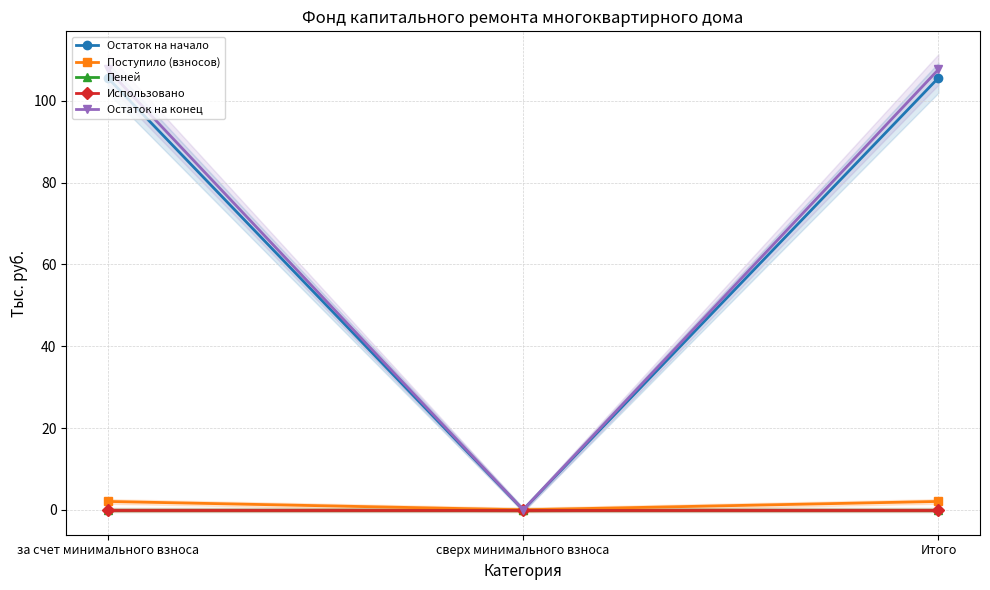

At which label does Использовано reach its peak?

за счет минимального взноса